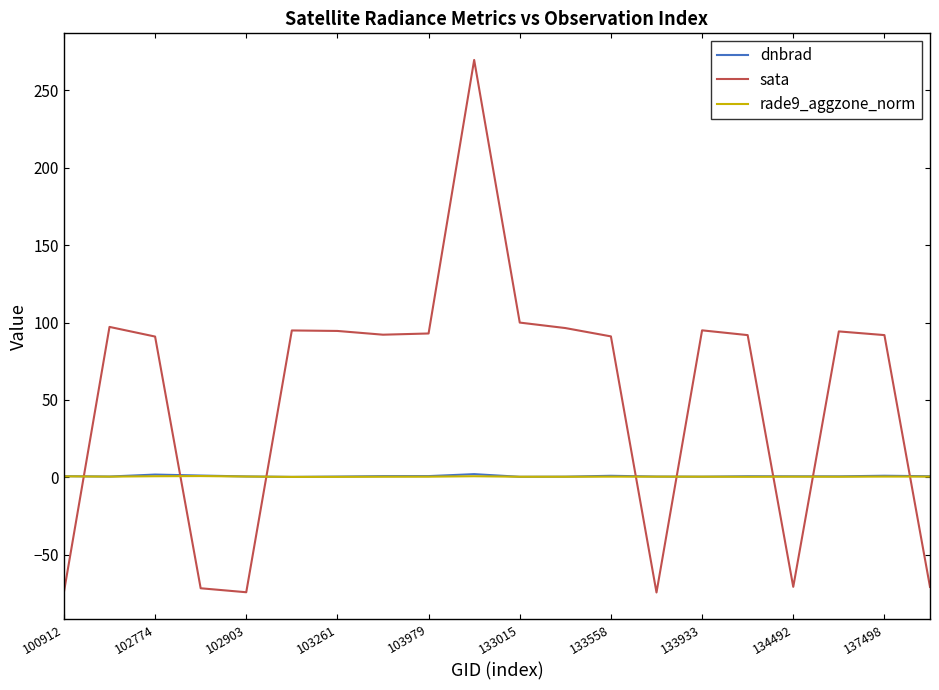

In sata, how many points are lower than both neighbors (excluding endpoints)?

4